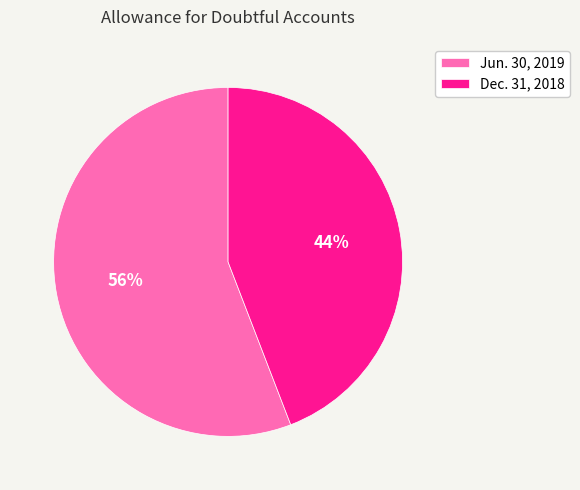

The Jun. 30, 2019 slice represents 43% of the pie. True or false?

False